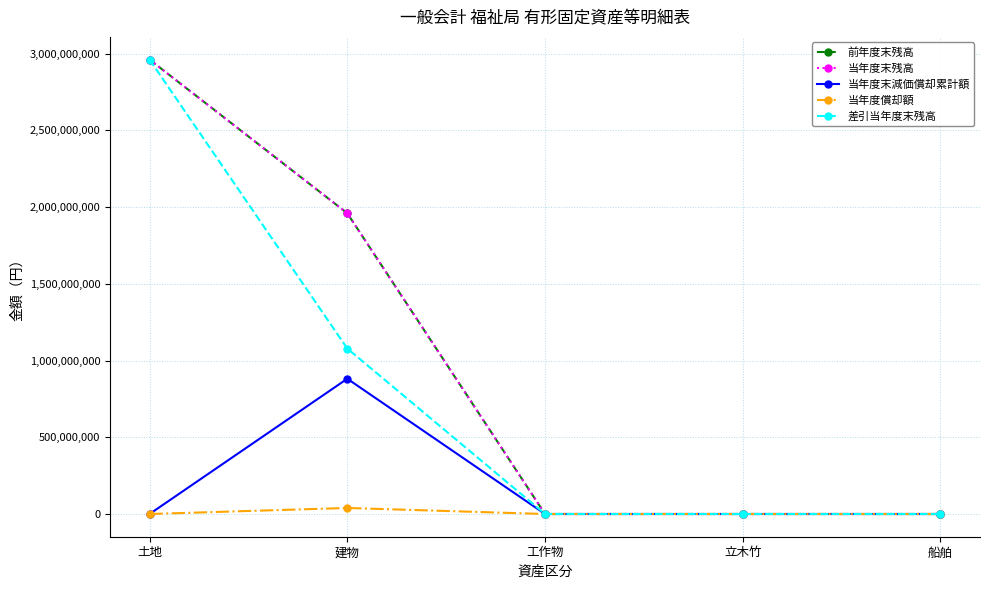

Reading left to right, transcribe all the data shown in this chart.

前年度末残高: 2961426815	1960117227	0	0	0
当年度末残高: 2961241506	1960117227	0	0	0
当年度末減価償却累計額: 0	881607150	0	0	0
当年度償却額: 0	39328200	0	0	0
差引当年度末残高: 2961241506	1078510077	0	0	0